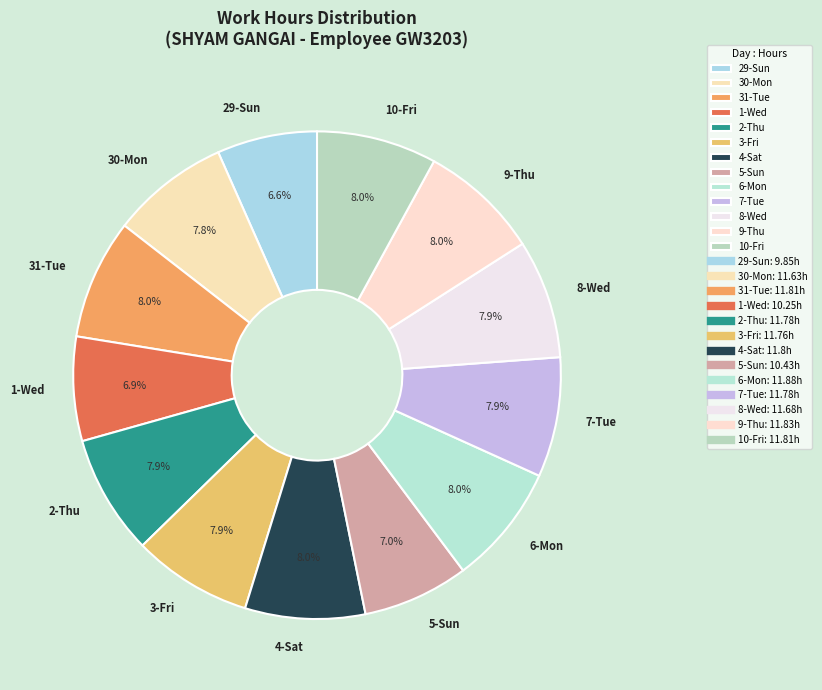

Approximately how many times larger is the value at 7-Tue compared to 30-Mon?

1.0